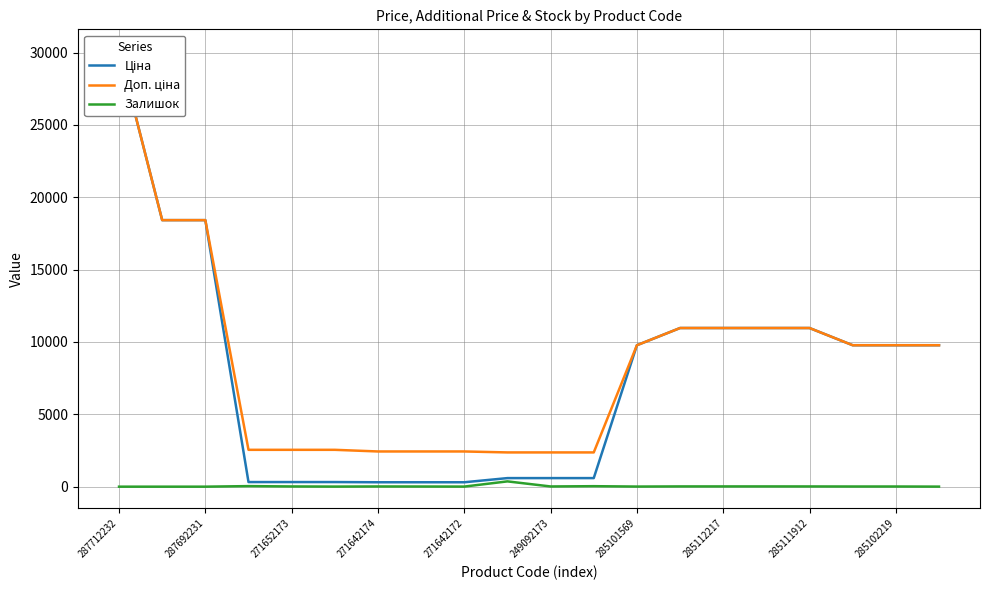

The Залишок series shows 11 at 285102219. True or false?

True